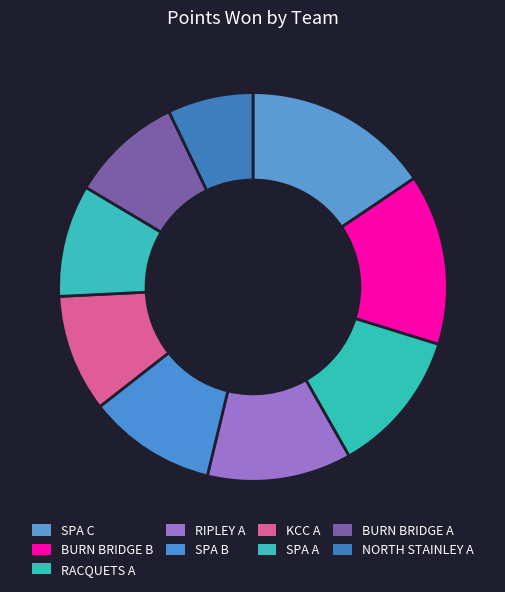

Between RACQUETS A and SPA C, which is larger?

SPA C